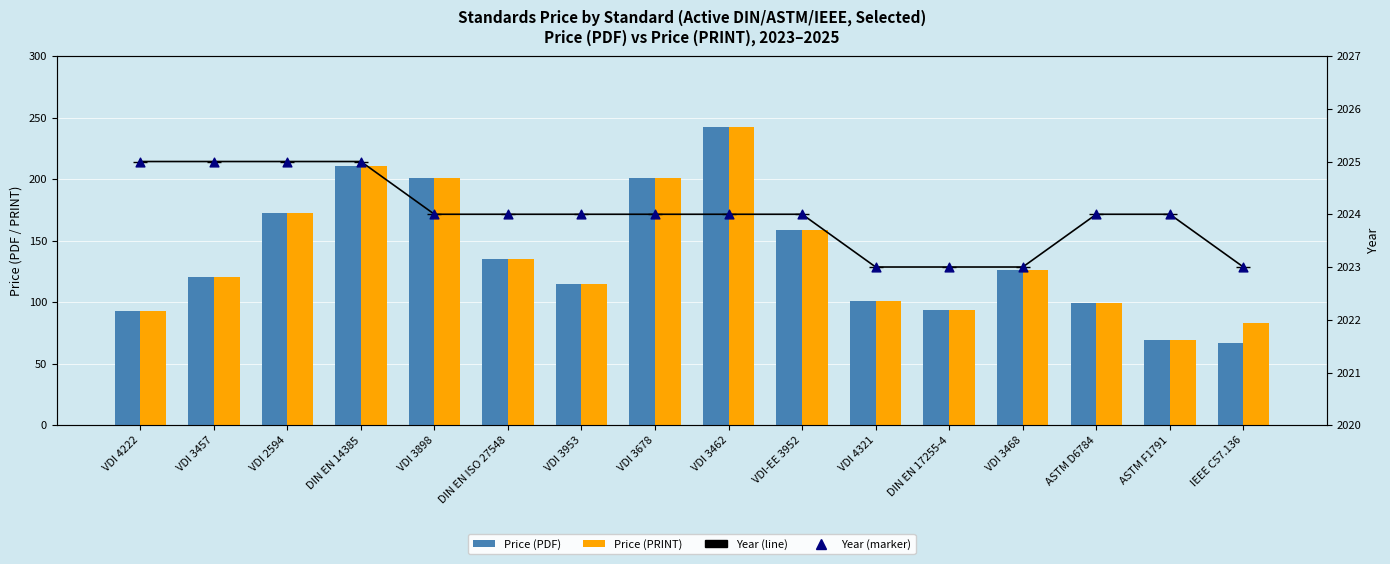

What are all the series names shown in the legend?

Price (PDF), Price (PRINT), Year, Year (marker)